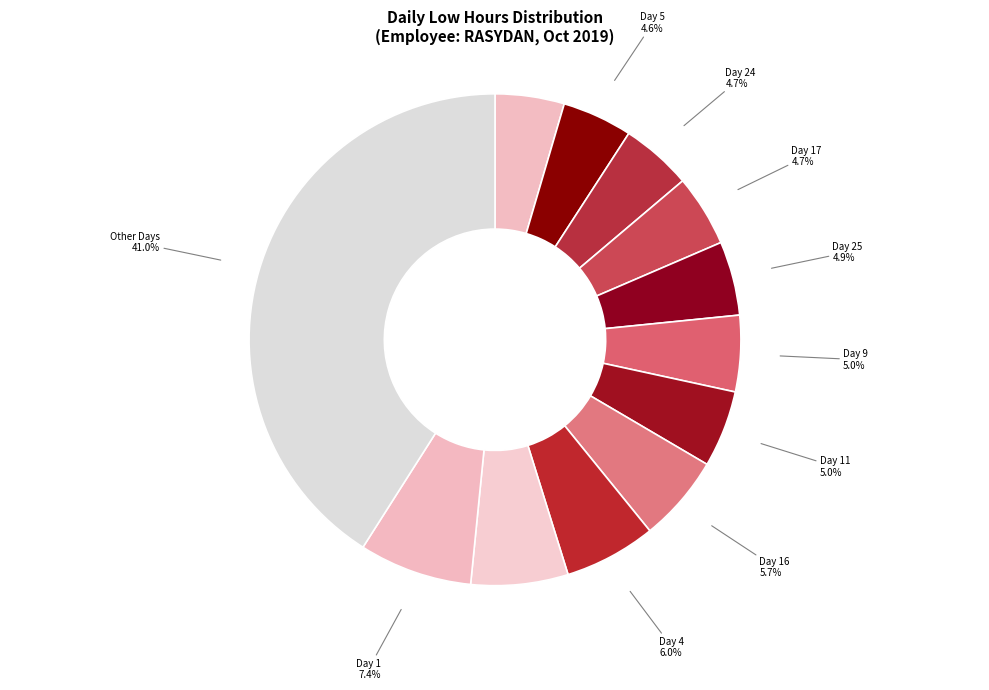

Is there a majority slice in this chart?

No